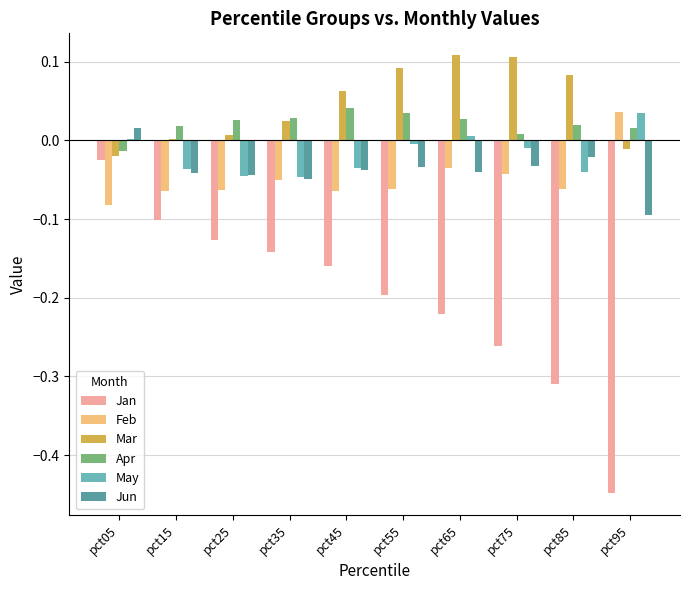

How many values in the Jun series exceed 0?

1